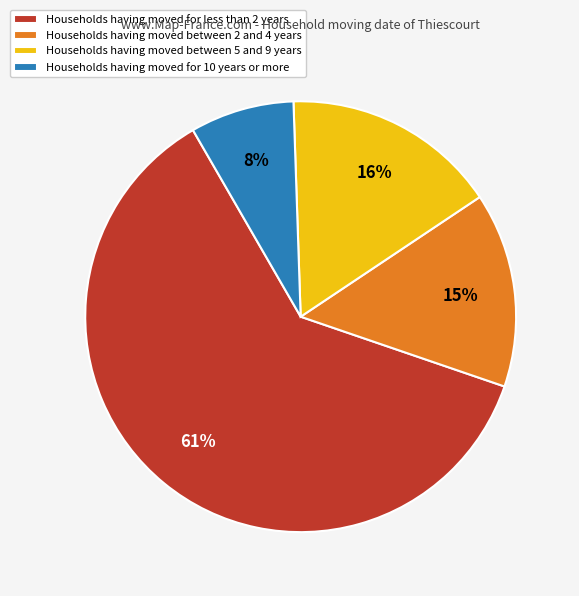

Which slice is the largest?

Households having moved for less than 2 years